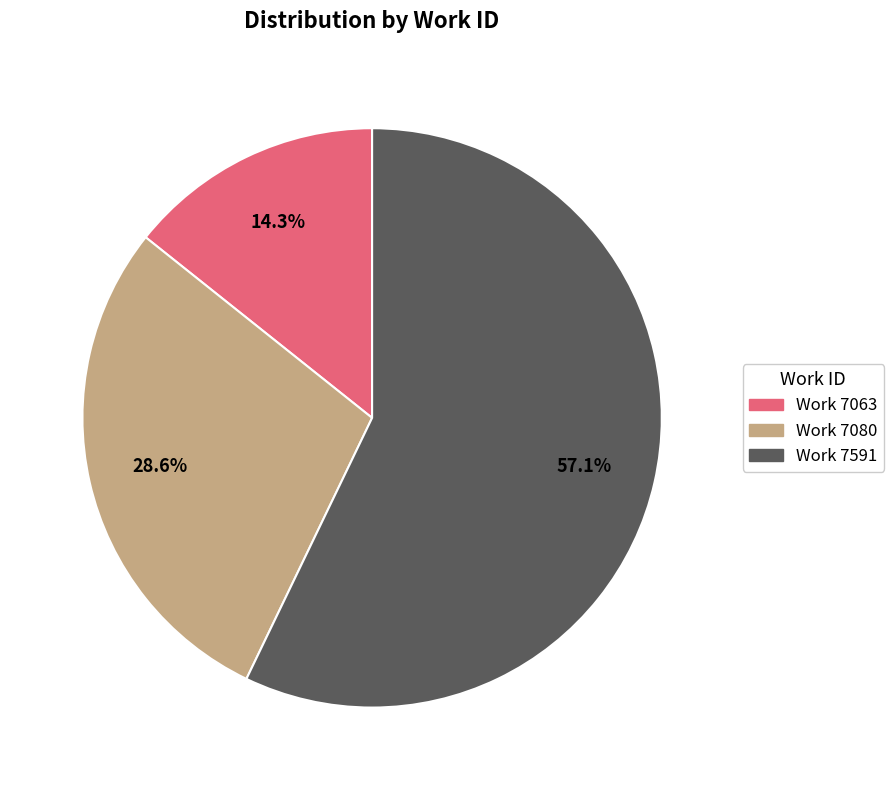

Which slice is the smallest?

Work 7063